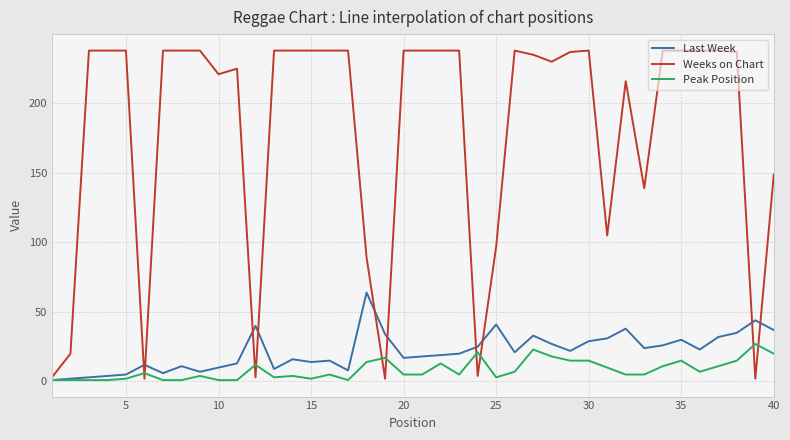

What is the difference between the maximum and minimum values in the Last Week series?

63